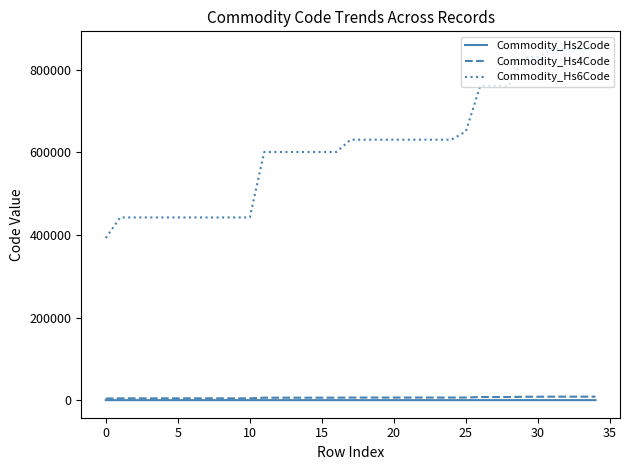

True or false: Commodity_Hs6Code and Commodity_Hs2Code intersect in this chart.

False